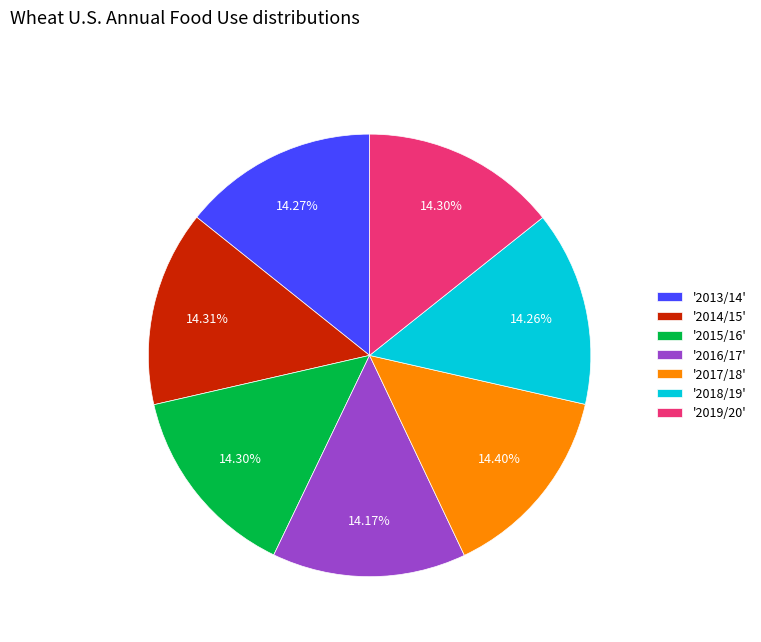

Is there any slice that represents more than half of the pie?

No